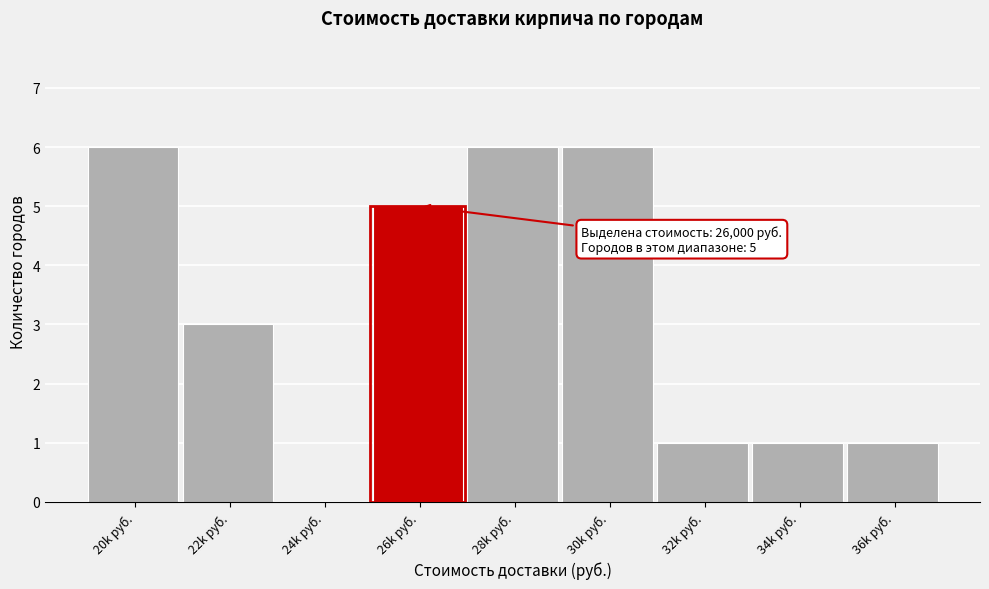

Reading left to right, extract all data points from this chart.

20k руб.=6	22k руб.=3	24k руб.=0	26k руб.=5	28k руб.=6	30k руб.=6	32k руб.=1	34k руб.=1	36k руб.=1